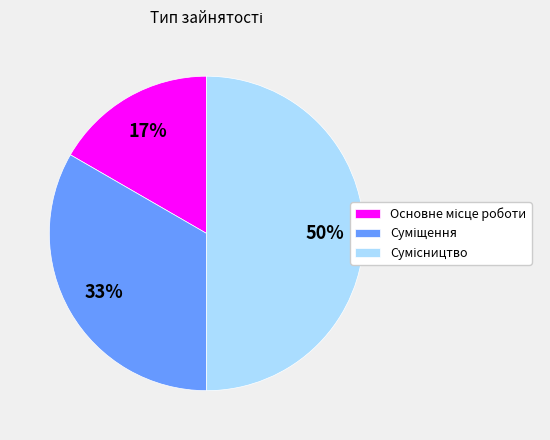

To the nearest percent, what is the average slice percentage?

33%